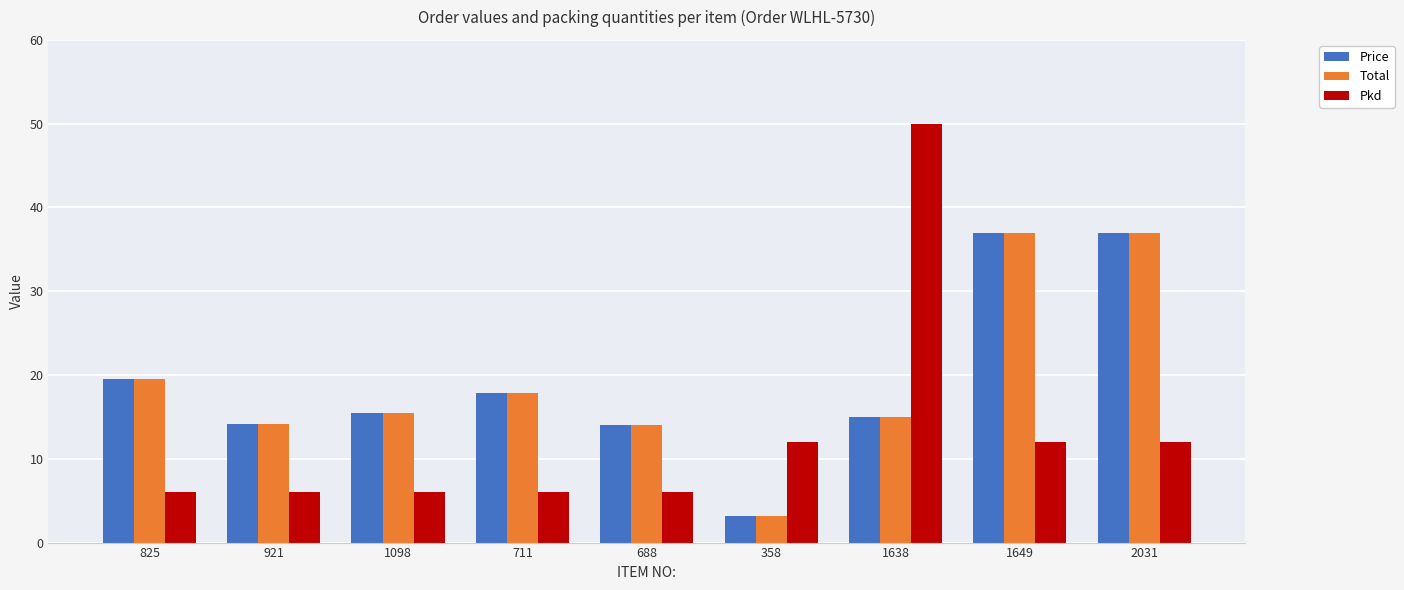

At how many categories does at least one series exceed 34?

3